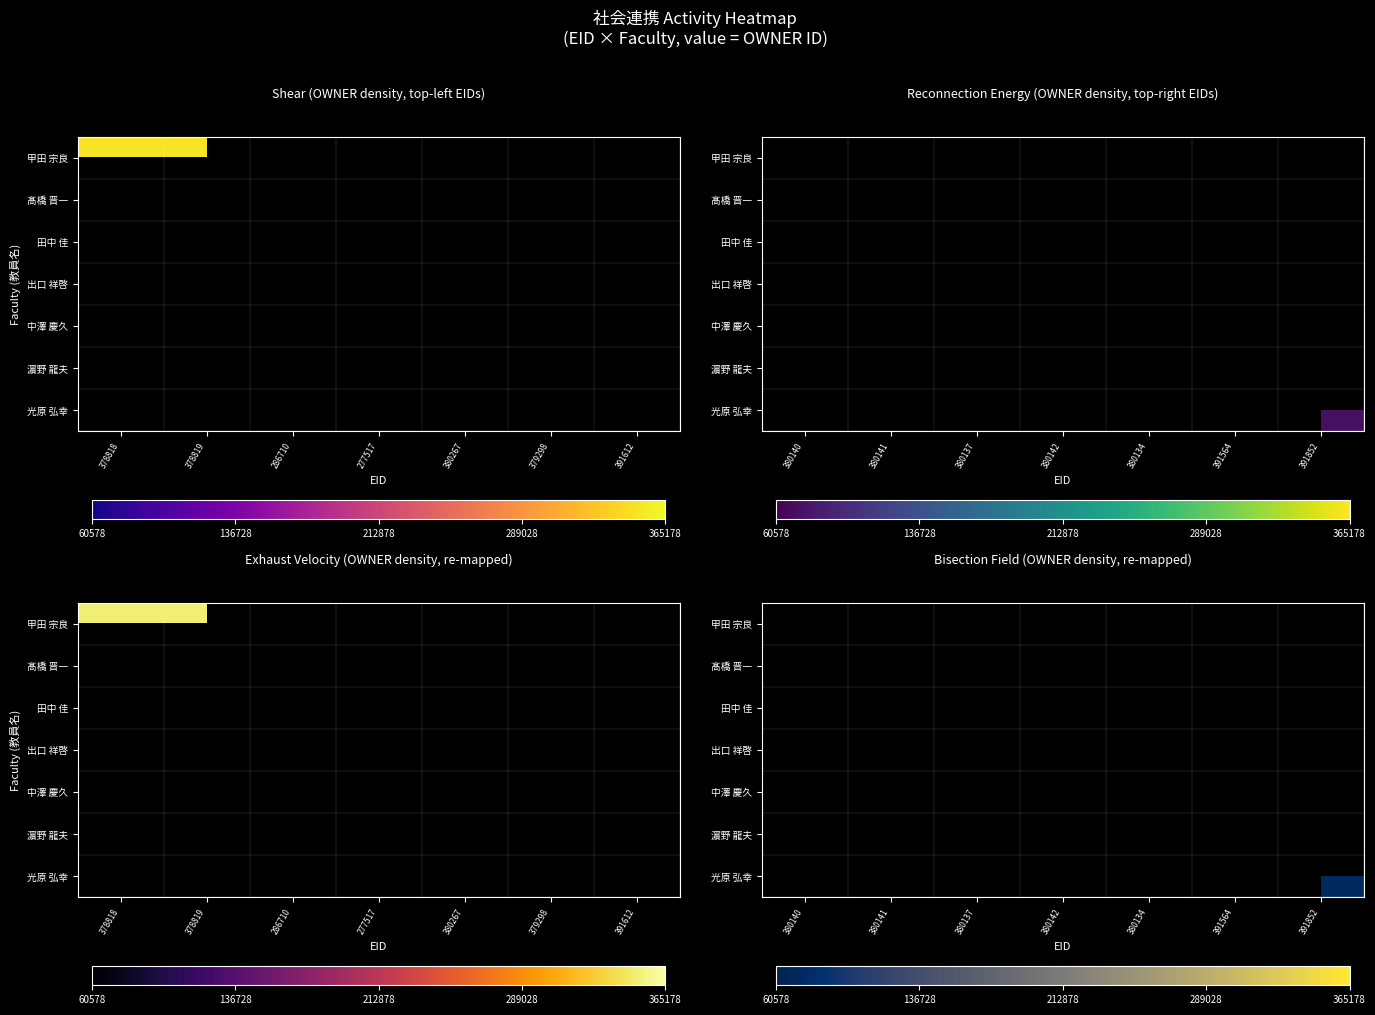

Which has a higher value, 380134 or 391852?

391852